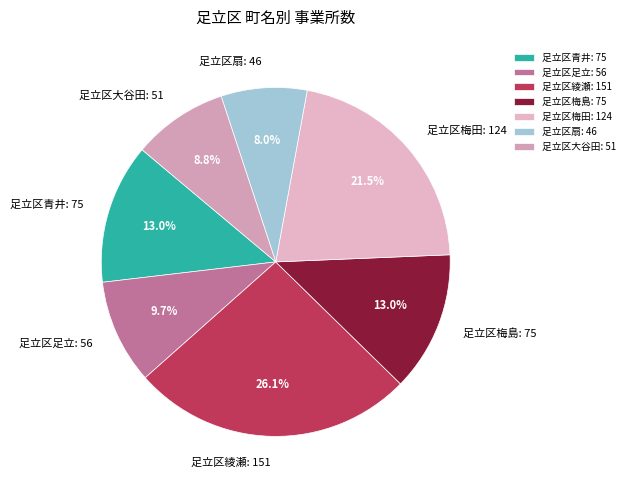

Approximately how many times larger is the value at 足立区梅田 compared to 足立区綾瀬?

0.8